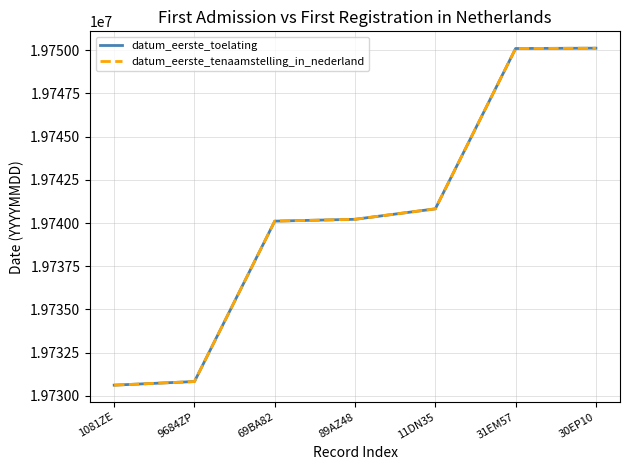

Does the chart have visible grid lines?

Yes